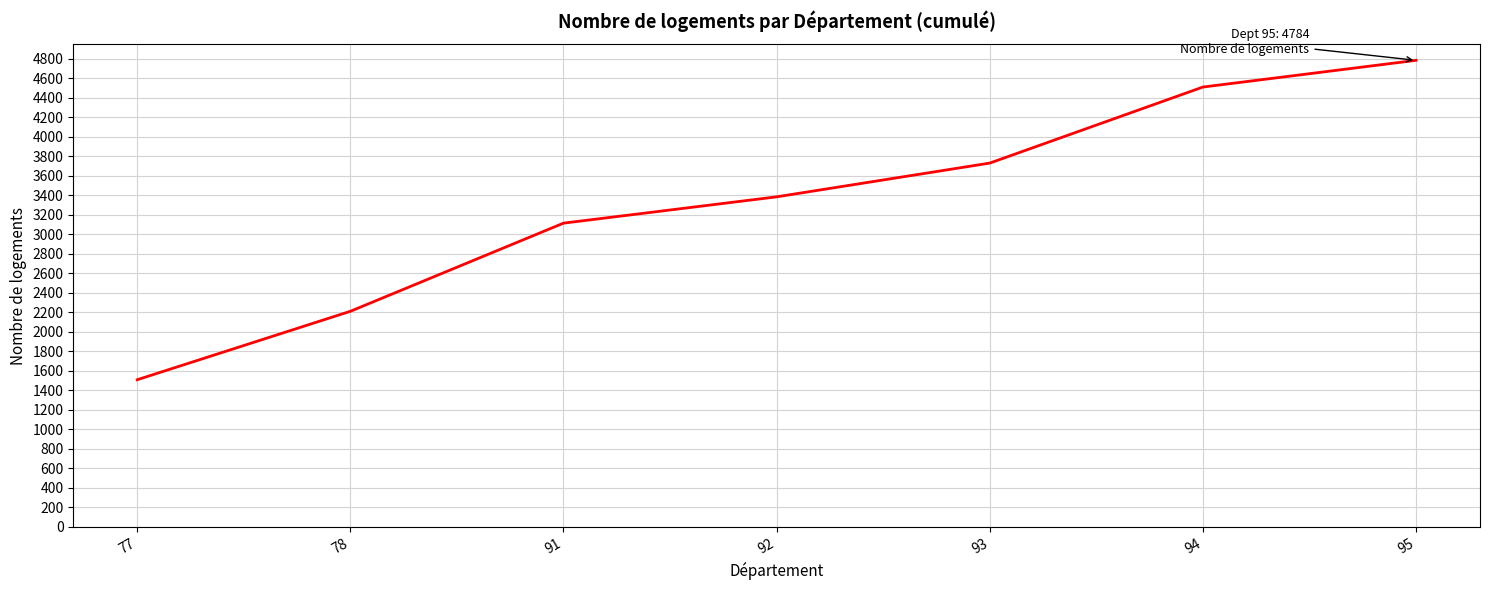

What is the difference between the values at 93 and 94?

780